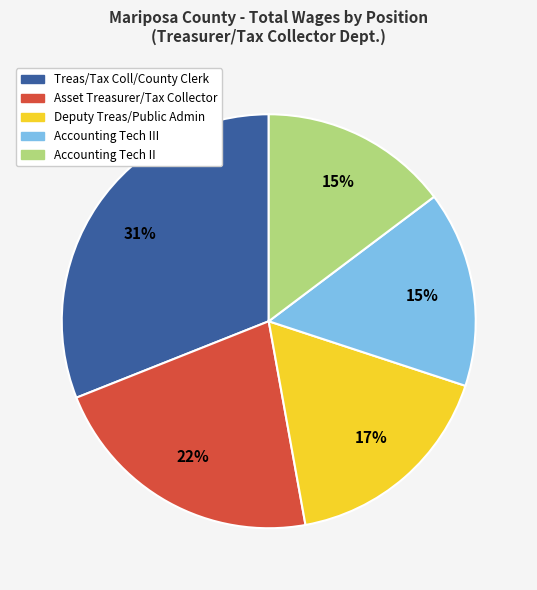

To the nearest percent, what portion does Accounting Tech II represent?

15%